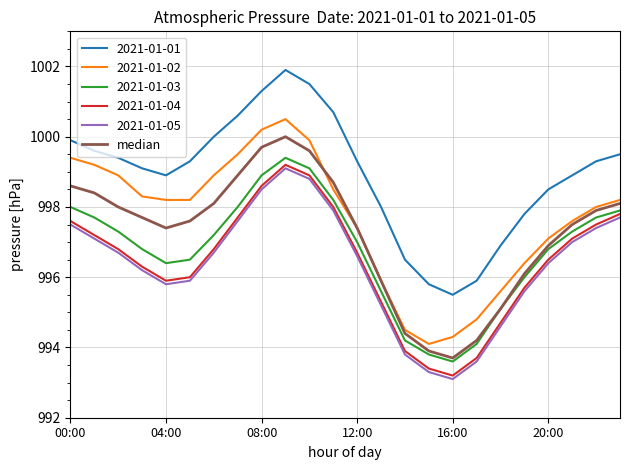

Which series has the largest total across all categories?

2021-01-01